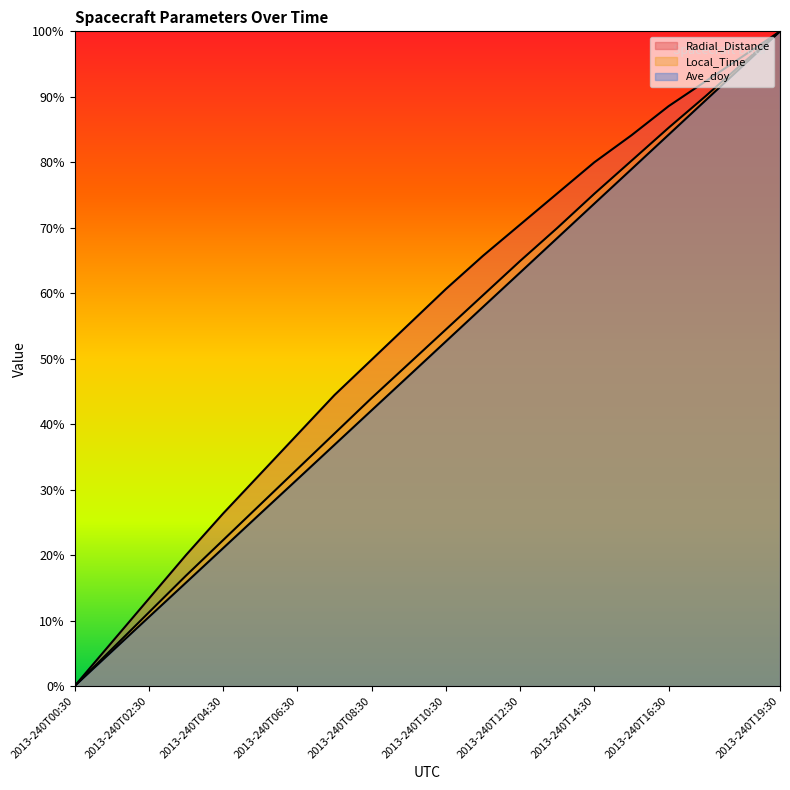

Rank the series by their maximum value, from highest to lowest.

Radial_Distance, Local_Time, Ave_doy